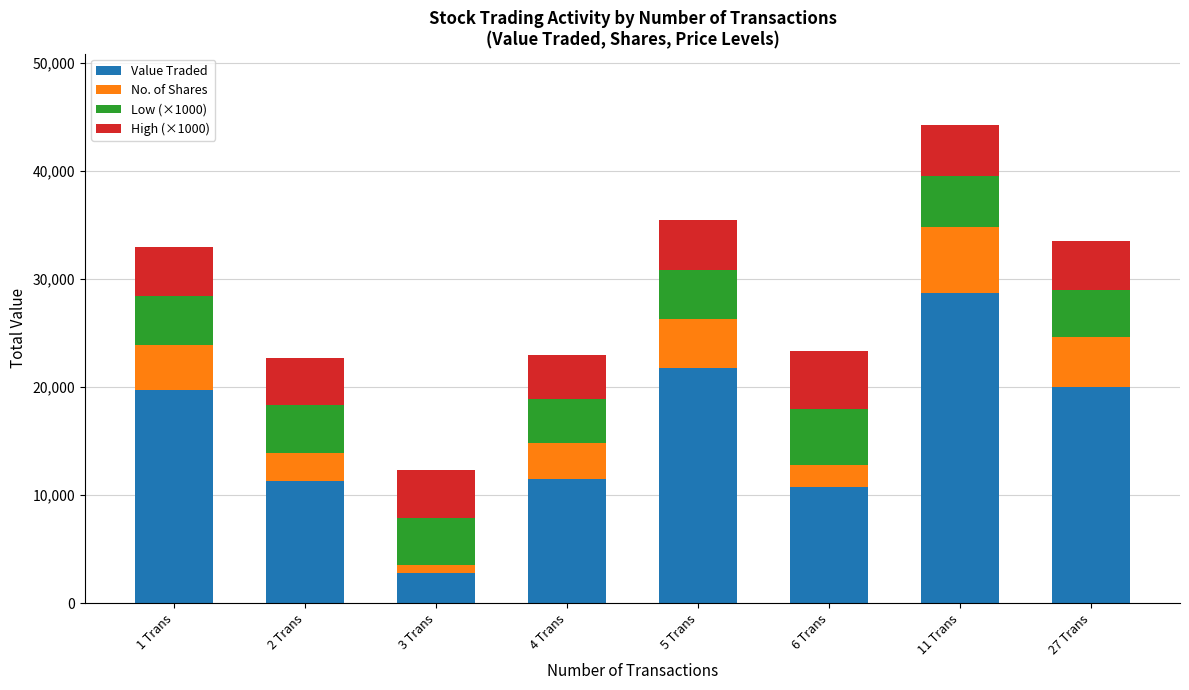

The value of Value Traded at 1 Trans is 10531. True or false?

False